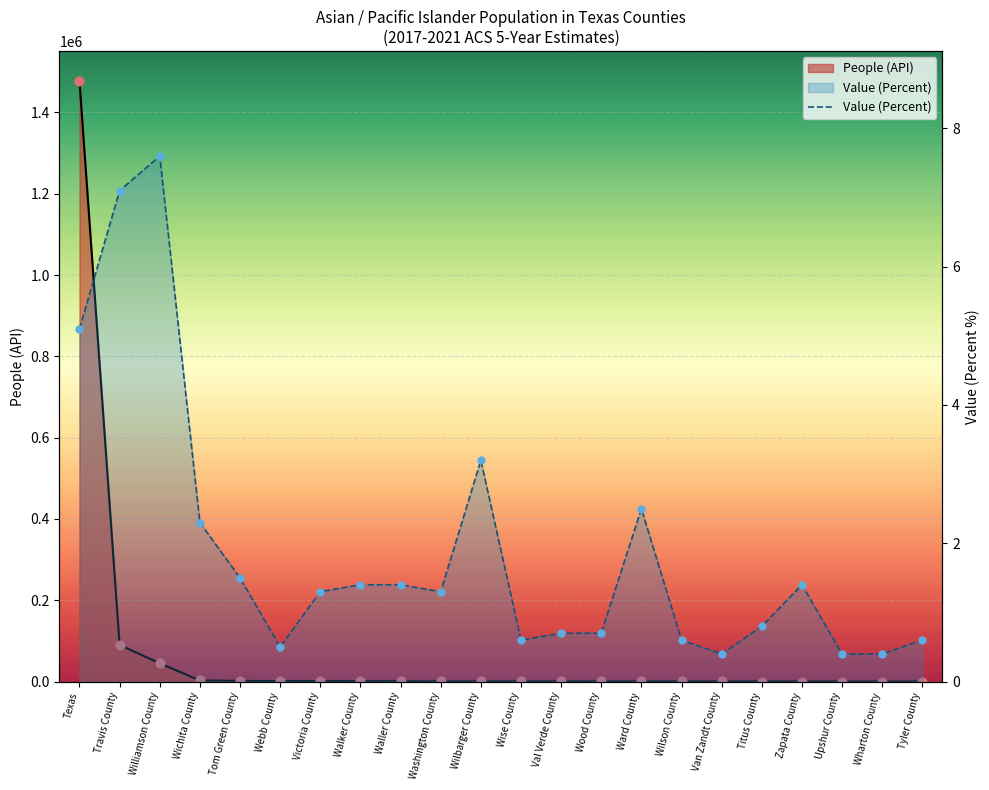

What is the change in value from Wilbarger County to Titus County?

-2.4